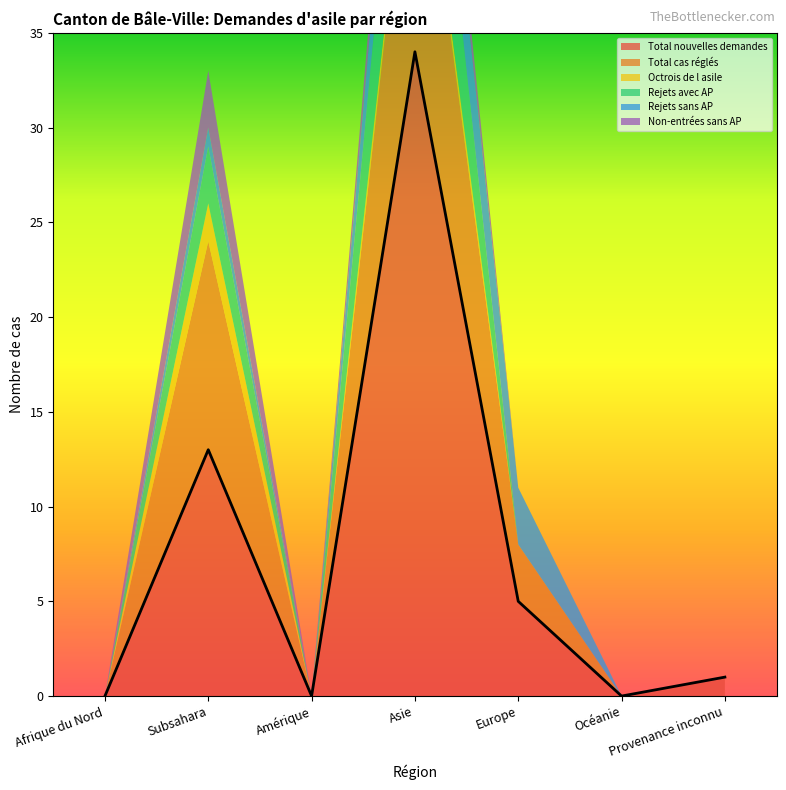

Count the Rejets avec AP values in the range 0 to 3.

6